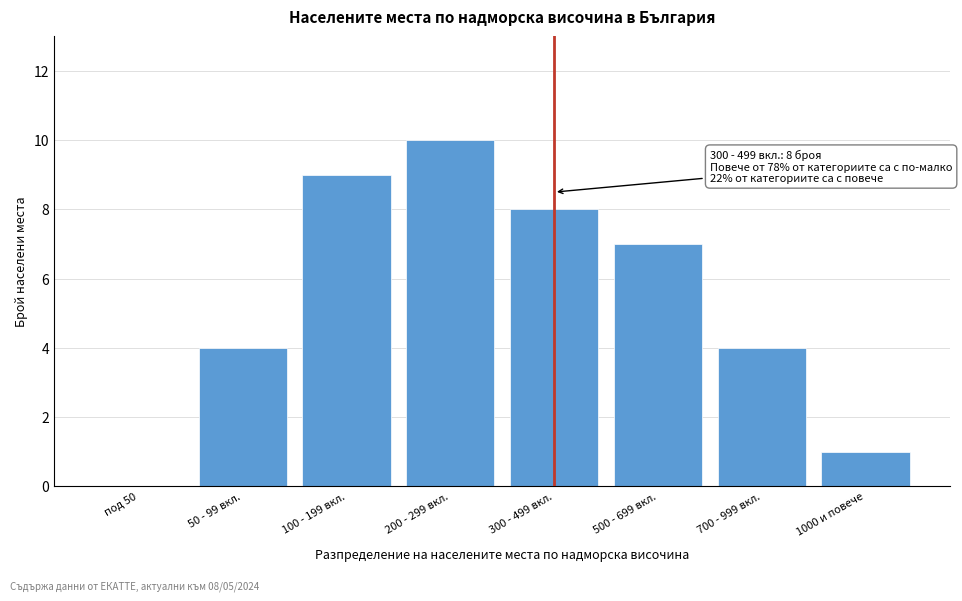

Reading left to right, transcribe all the data shown in this chart.

под 50=0	50 - 99 вкл.=4	100 - 199 вкл.=9	200 - 299 вкл.=10	300 - 499 вкл.=8	500 - 699 вкл.=7	700 - 999 вкл.=4	1000 и повече=1